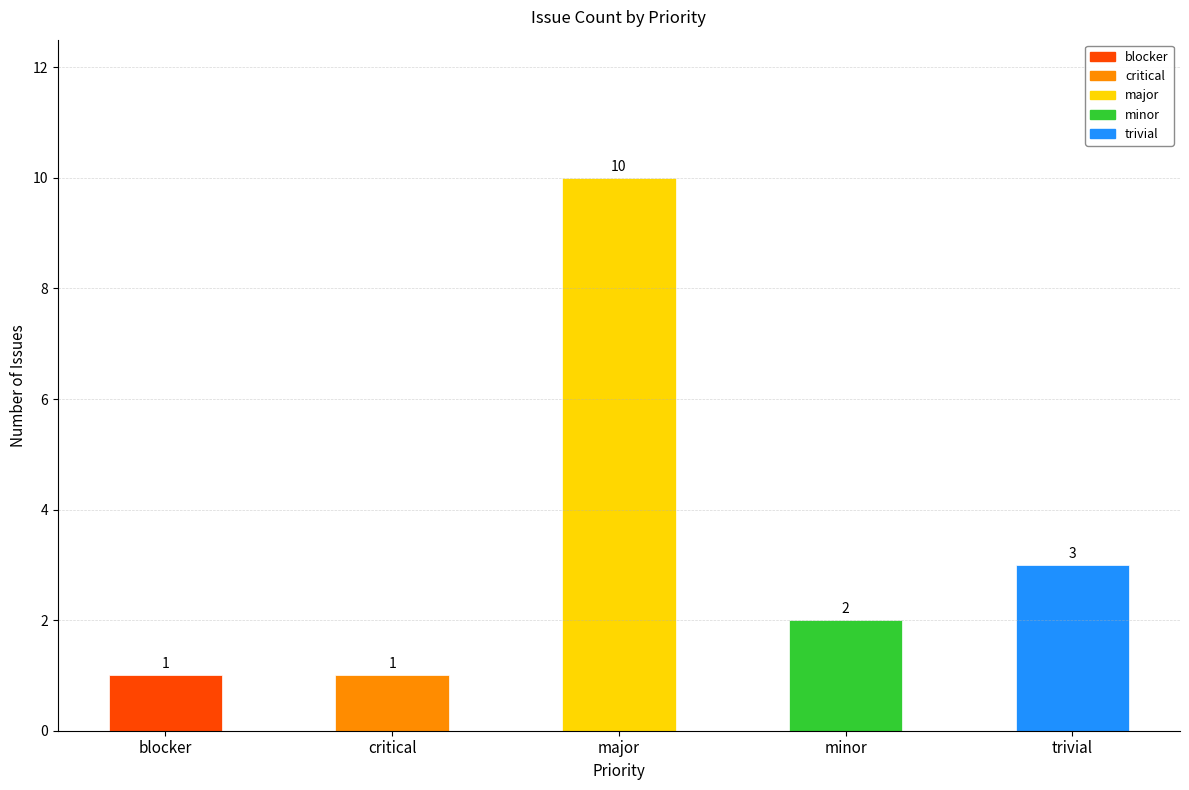

Count the values in the range 1 to 3.

4